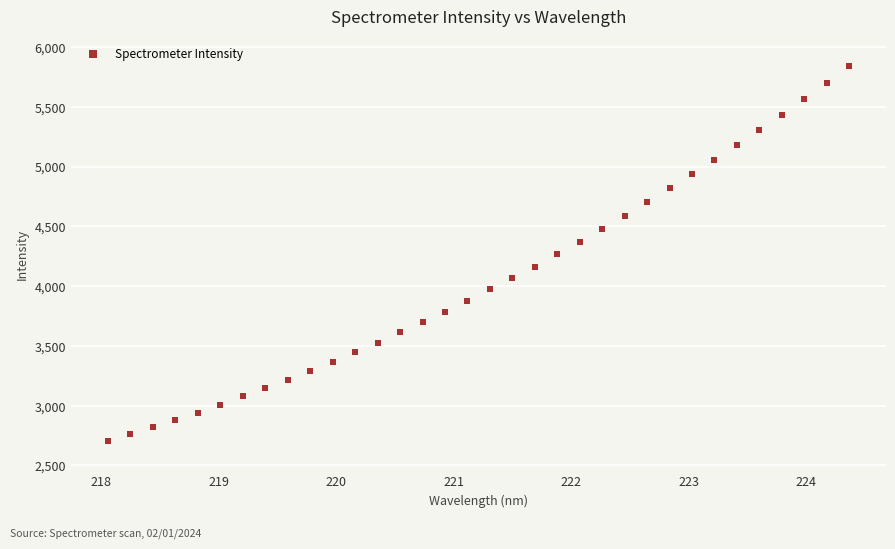

What is the range of X values (max minus min)?

6.3